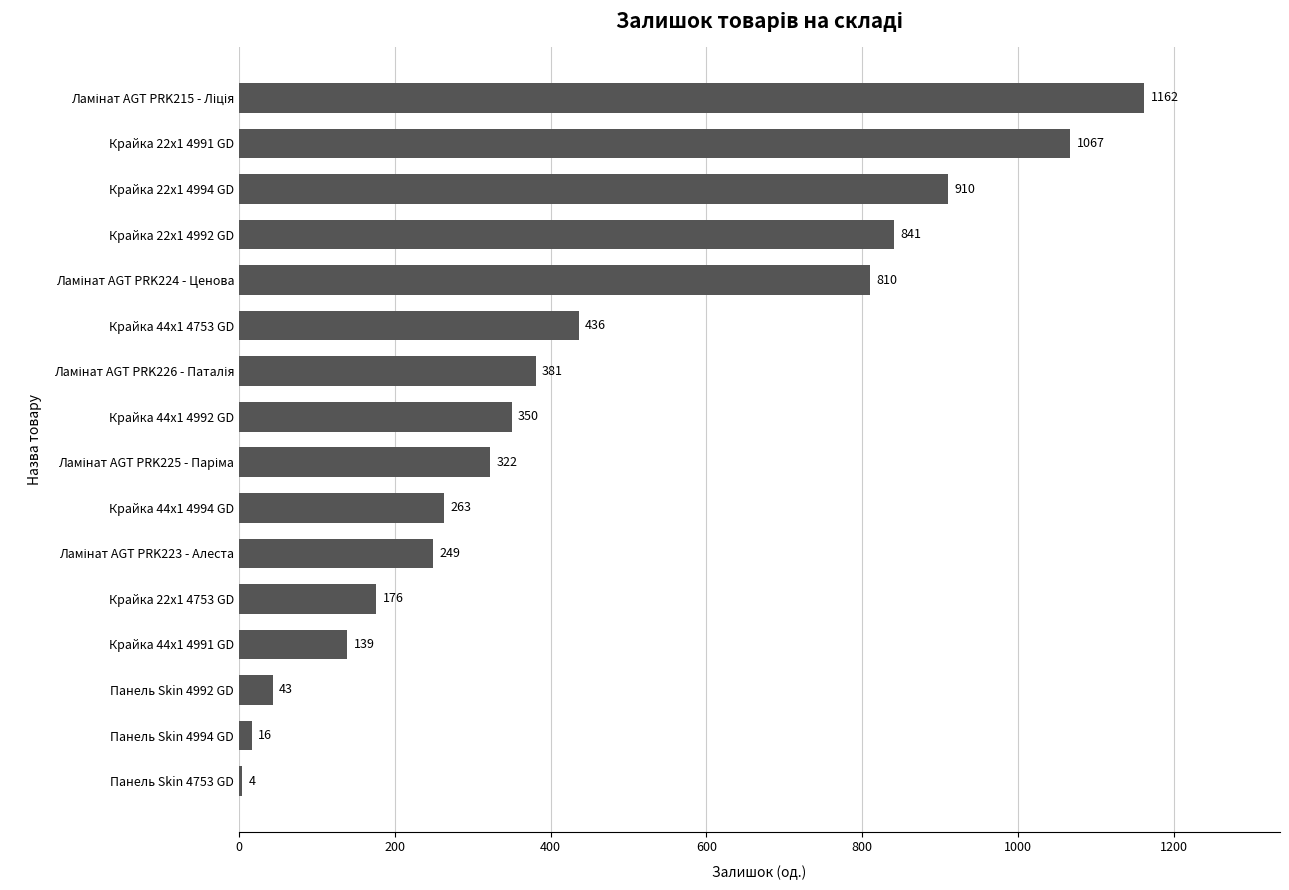

What is the maximum value shown in the chart?

1162